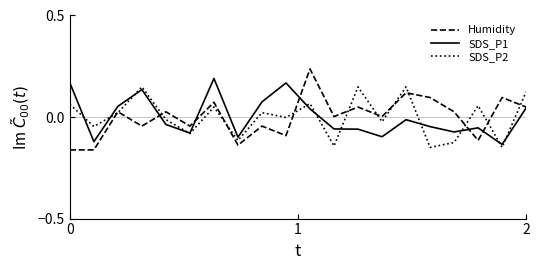

Which series has the widest spread of values?

Humidity